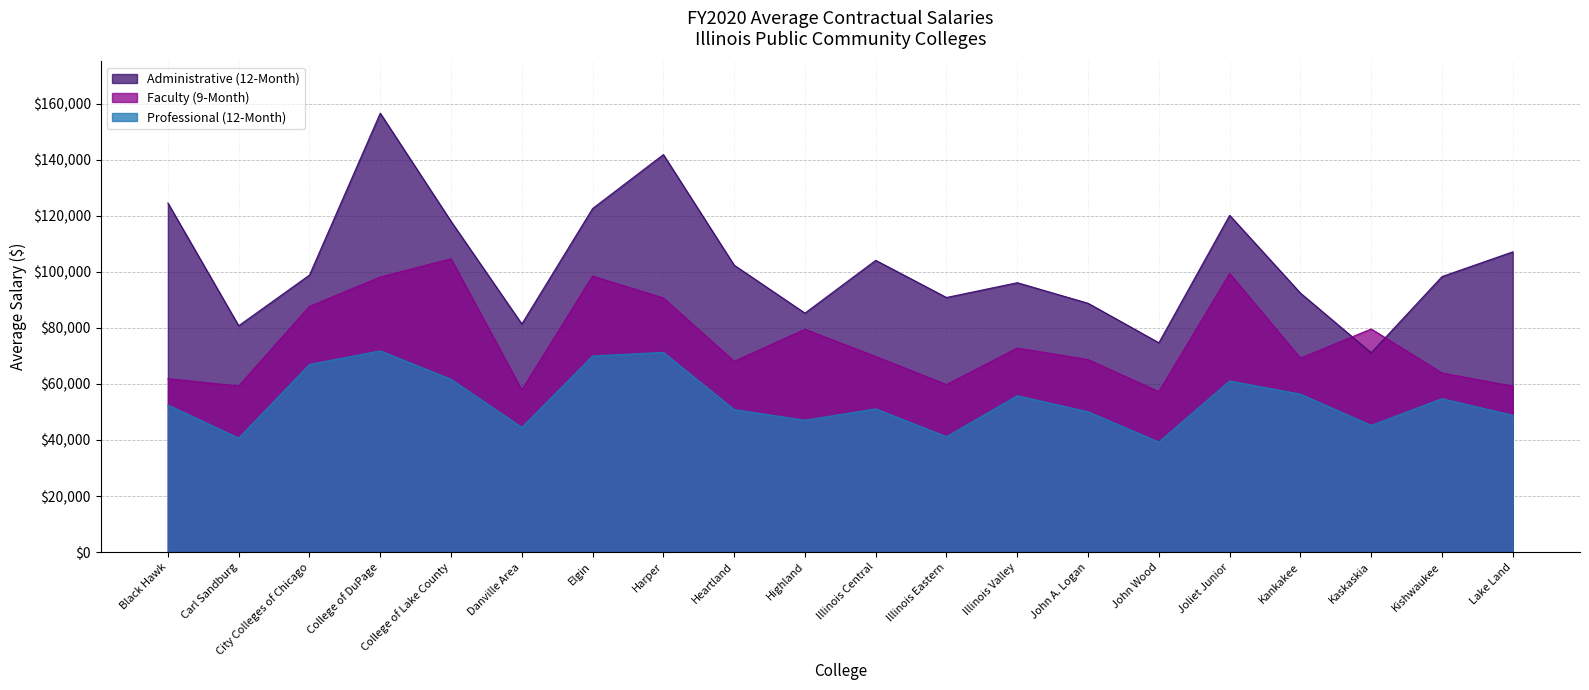

List the labels in order of Faculty (9-Month) value, largest first.

College of Lake County, Joliet Junior, Elgin, College of DuPage, Harper, City Colleges of Chicago, Kaskaskia, Highland, Illinois Valley, Illinois Central, Kankakee, John A. Logan, Heartland, Kishwaukee, Black Hawk, Illinois Eastern, Carl Sandburg, Lake Land, Danville Area, John Wood